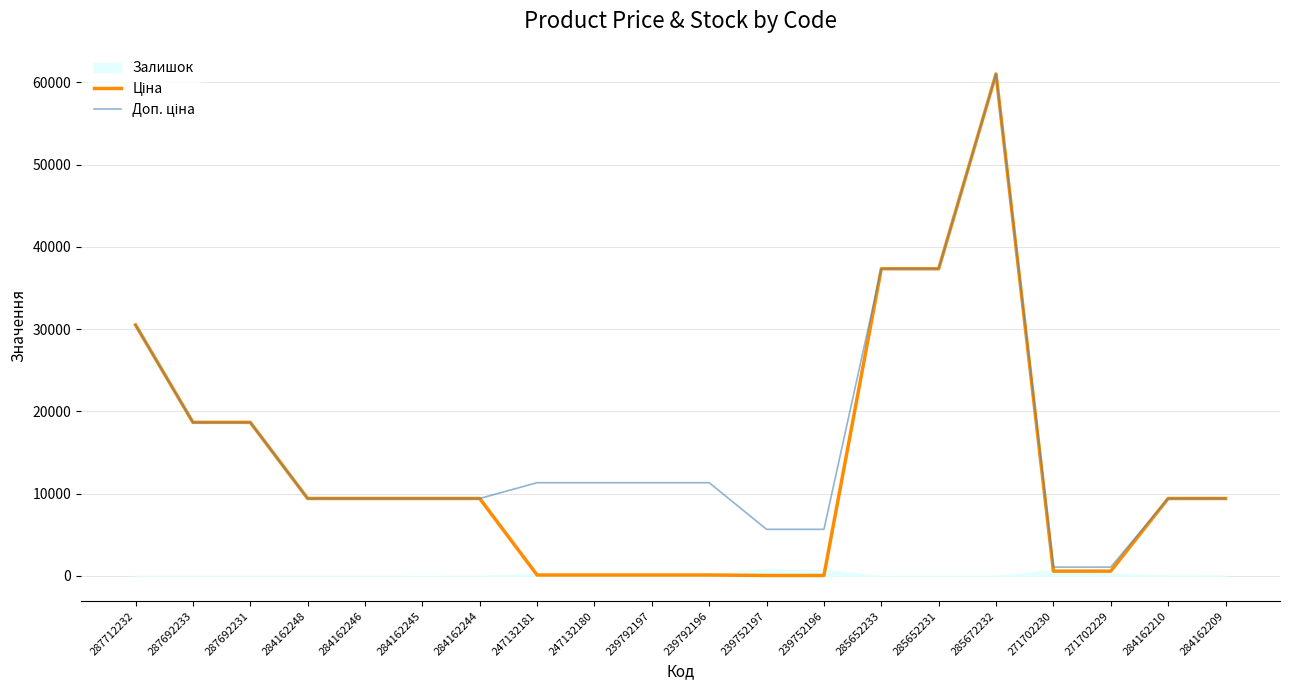

What is the difference between the highest and lowest values at 239752197?

5610.3